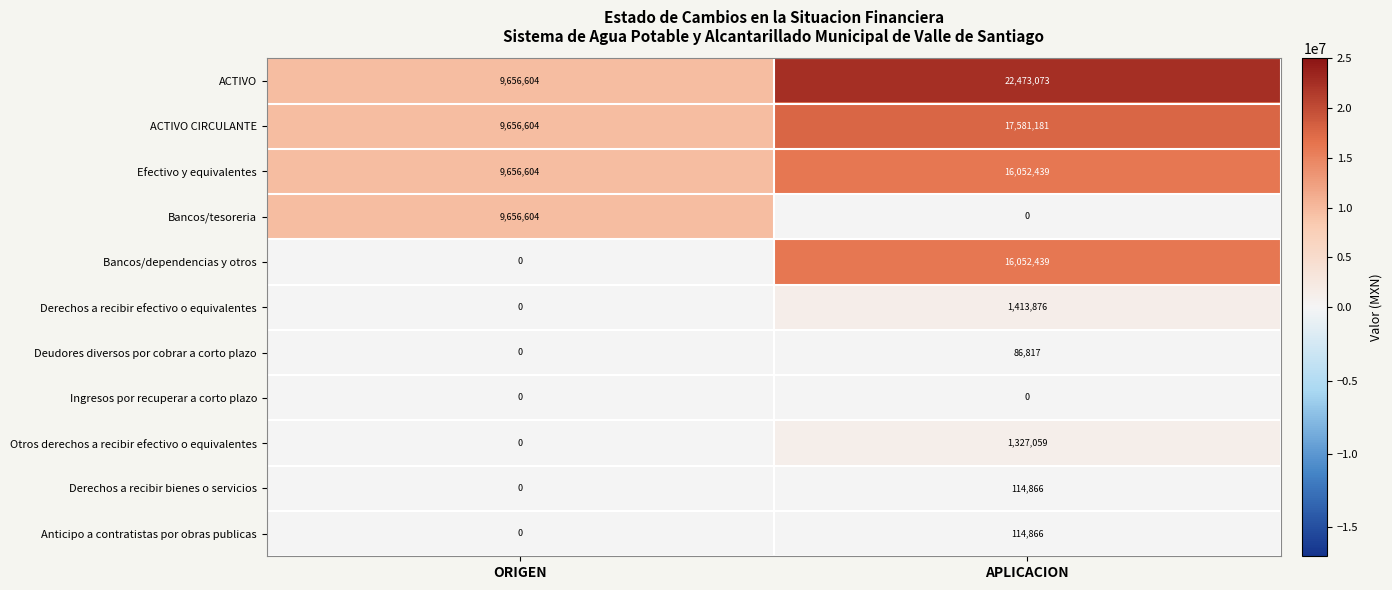

Is it true that Otros derechos a recibir efectivo o equivalentes equals 0 at ORIGEN?

True